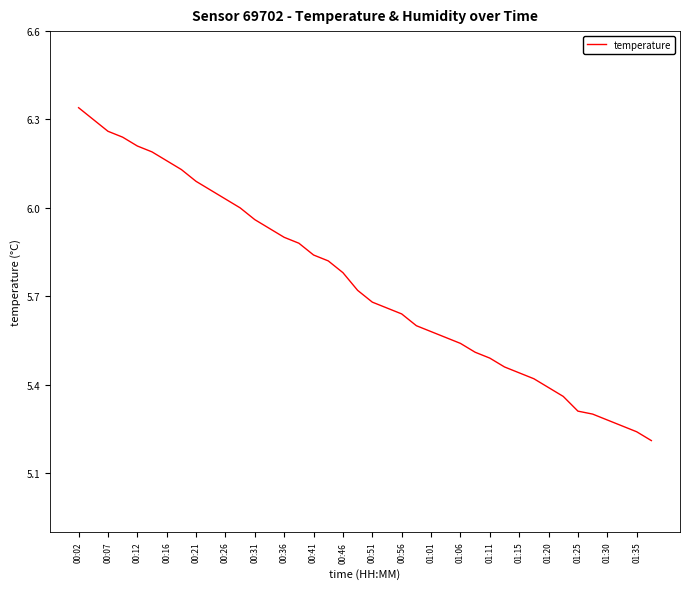

What is the difference between the maximum and minimum values?

1.1